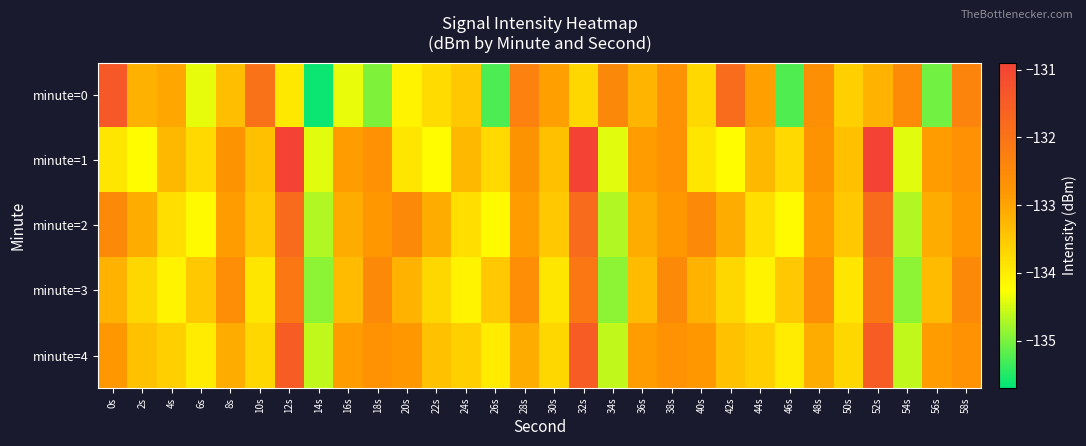

Reading left to right, list all the values displayed in this chart.

minute=0: 0s=-131.4	2s=-133.2	4s=-133.0	6s=-134.4	8s=-133.4	10s=-132.0	12s=-133.9	14s=-135.6	16s=-134.4	18s=-135.0	20s=-134.1	22s=-133.8	24s=-133.5	26s=-135.3	28s=-132.3	30s=-132.9	32s=-133.7	34s=-132.5	36s=-133.2	38s=-132.7	40s=-133.7	42s=-131.9	44s=-132.9	46s=-135.2	48s=-132.6	50s=-133.6	52s=-133.2	54s=-132.5	56s=-135.0	58s=-132.4
minute=1: 0s=-133.9	2s=-134.2	4s=-133.3	6s=-133.7	8s=-132.7	10s=-133.4	12s=-130.9	14s=-134.4	16s=-132.9	18s=-132.7	20s=-133.9	22s=-134.2	24s=-133.3	26s=-133.7	28s=-132.7	30s=-133.4	32s=-130.9	34s=-134.4	36s=-132.9	38s=-132.7	40s=-133.9	42s=-134.2	44s=-133.3	46s=-133.7	48s=-132.7	50s=-133.4	52s=-130.9	54s=-134.4	56s=-132.9	58s=-132.7
minute=2: 0s=-132.5	2s=-133.1	4s=-133.8	6s=-134.2	8s=-132.9	10s=-133.5	12s=-131.8	14s=-134.7	16s=-133.1	18s=-132.8	20s=-132.5	22s=-133.1	24s=-133.8	26s=-134.2	28s=-132.9	30s=-133.5	32s=-131.8	34s=-134.7	36s=-133.1	38s=-132.8	40s=-132.5	42s=-133.1	44s=-133.8	46s=-134.2	48s=-132.9	50s=-133.5	52s=-131.8	54s=-134.7	56s=-133.1	58s=-132.8
minute=3: 0s=-133.2	2s=-133.7	4s=-134.1	6s=-133.5	8s=-132.6	10s=-133.9	12s=-132.1	14s=-134.9	16s=-133.3	18s=-132.5	20s=-133.2	22s=-133.7	24s=-134.1	26s=-133.5	28s=-132.6	30s=-133.9	32s=-132.1	34s=-134.9	36s=-133.3	38s=-132.5	40s=-133.2	42s=-133.7	44s=-134.1	46s=-133.5	48s=-132.6	50s=-133.9	52s=-132.1	54s=-134.9	56s=-133.3	58s=-132.5
minute=4: 0s=-132.8	2s=-133.4	4s=-133.6	6s=-134.0	8s=-133.1	10s=-133.7	12s=-131.5	14s=-134.6	16s=-132.9	18s=-132.7	20s=-132.8	22s=-133.4	24s=-133.6	26s=-134.0	28s=-133.1	30s=-133.7	32s=-131.5	34s=-134.6	36s=-132.9	38s=-132.7	40s=-132.8	42s=-133.4	44s=-133.6	46s=-134.0	48s=-133.1	50s=-133.7	52s=-131.5	54s=-134.6	56s=-132.9	58s=-132.7